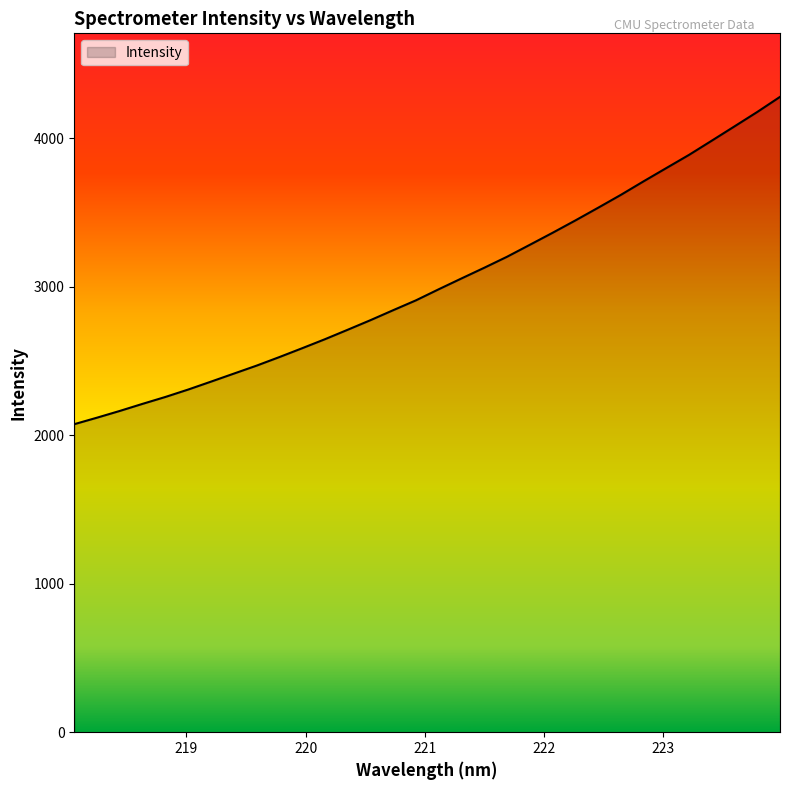

What is the difference between the maximum and minimum values?

2204.4